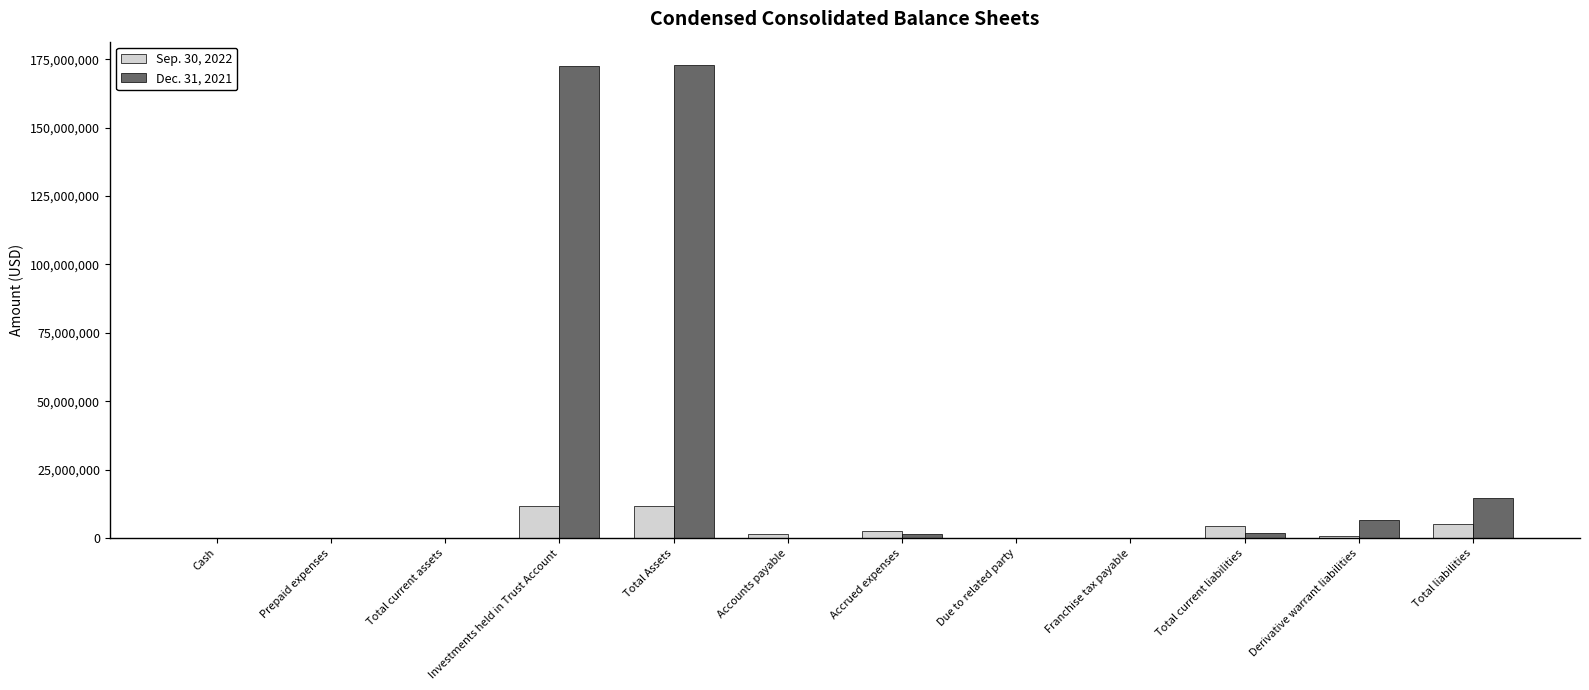

What is the greatest value displayed?

172751689